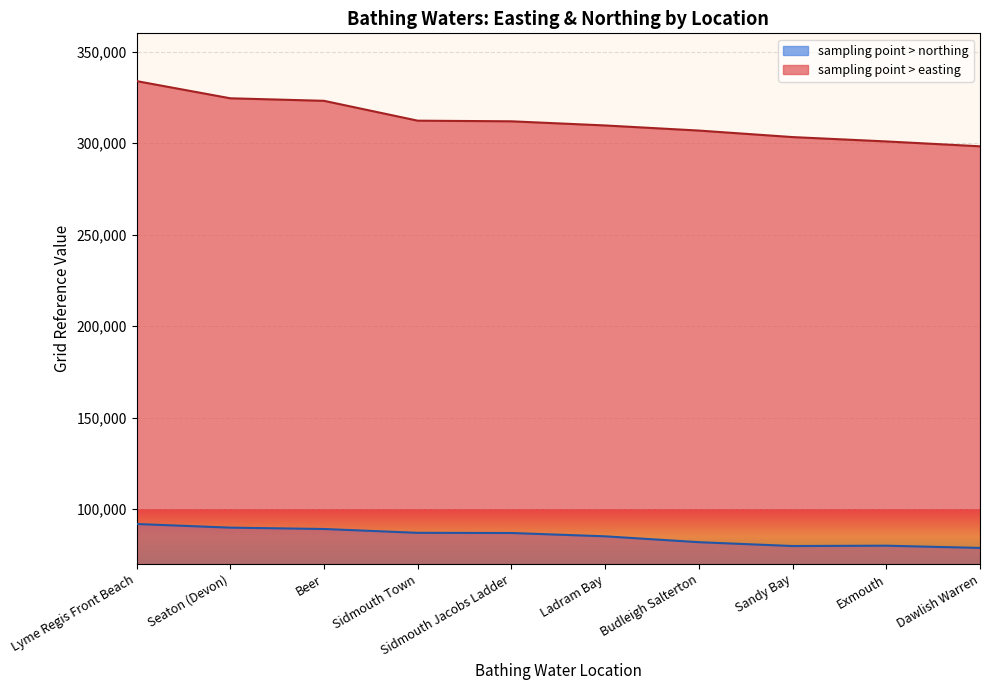

Reading left to right, what are all the values shown in this chart?

sampling point > easting: Lyme Regis Front Beach=333900	Seaton (Devon)=324500	Beer=323121	Sidmouth Town=312267	Sidmouth Jacobs Ladder=311920	Ladram Bay=309653	Budleigh Salterton=306860	Sandy Bay=303300	Exmouth=300920	Dawlish Warren=298260
sampling point > northing: Lyme Regis Front Beach=91850	Seaton (Devon)=89850	Beer=89111	Sidmouth Town=87019	Sidmouth Jacobs Ladder=86921	Ladram Bay=85106	Budleigh Salterton=81900	Sandy Bay=79800	Exmouth=79980	Dawlish Warren=78760